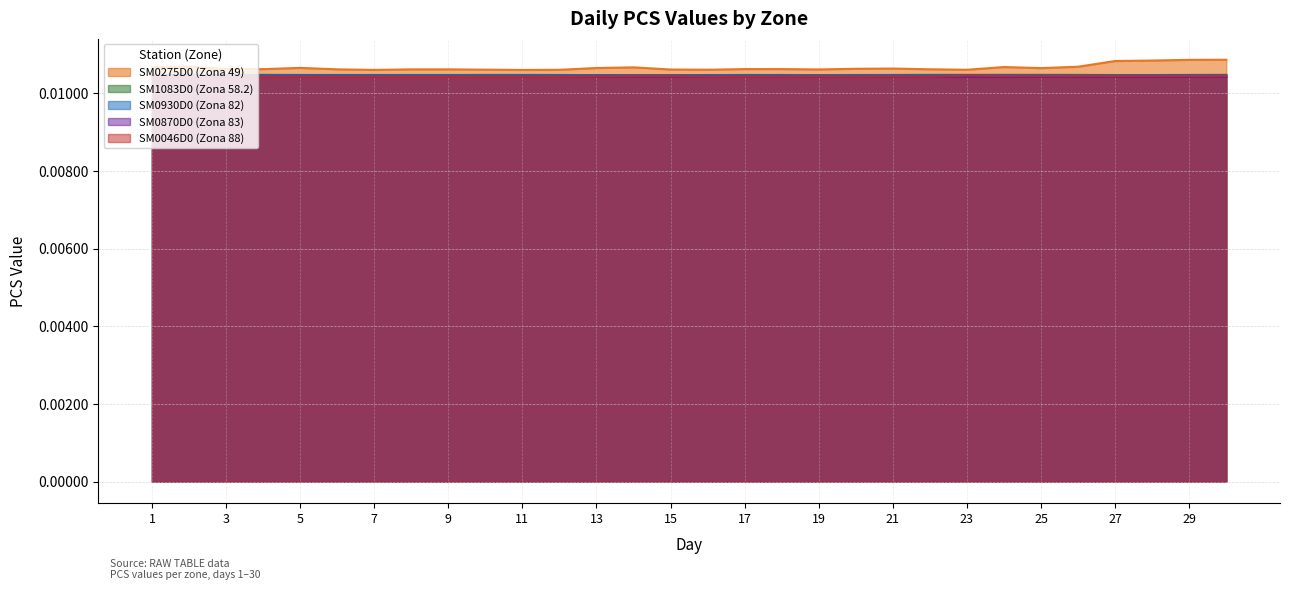

Rank the categories by SM1083D0 (Zona 58.2) value from highest to lowest.

2, 4, 22, 23, 24, 25, 30, 3, 26, 1, 10, 11, 29, 5, 6, 7, 8, 9, 12, 17, 21, 18, 20, 27, 28, 14, 15, 16, 19, 13